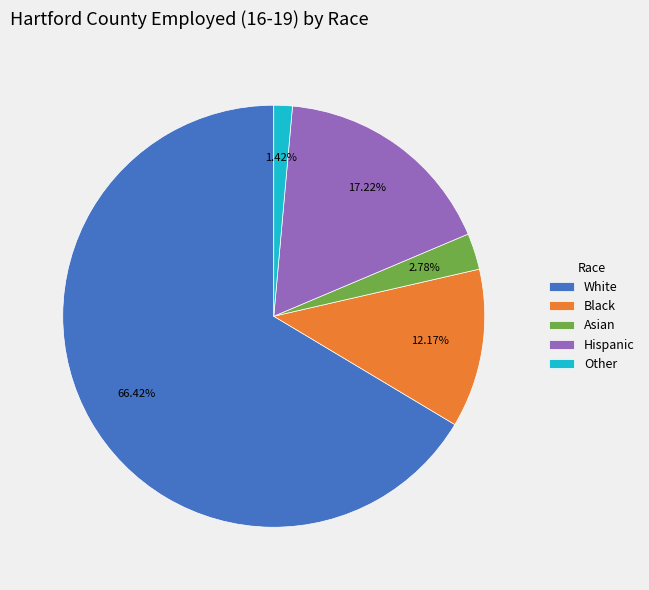

Which category has the smallest portion of the pie?

Other